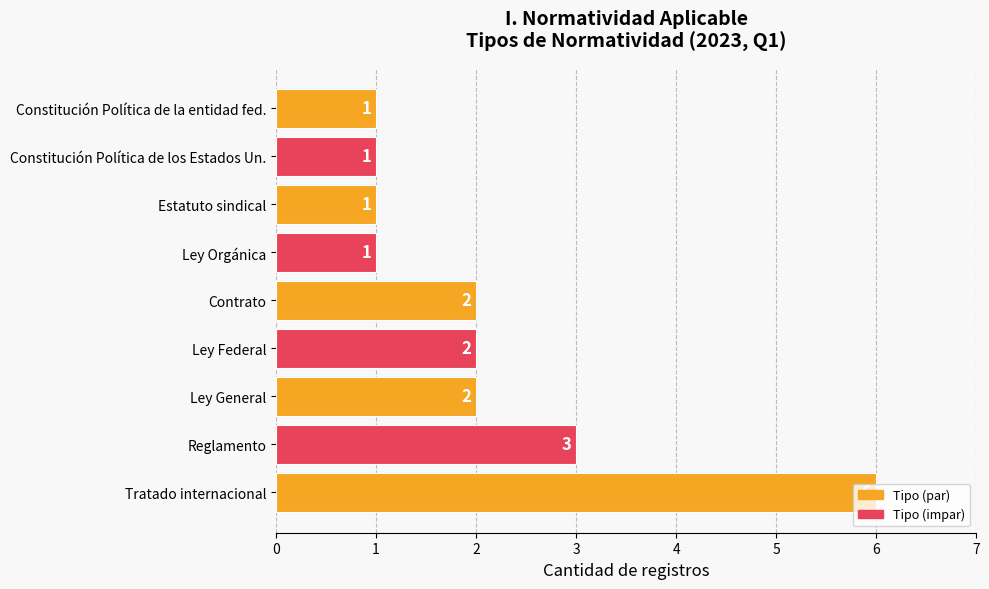

Read the value at Reglamento.

3